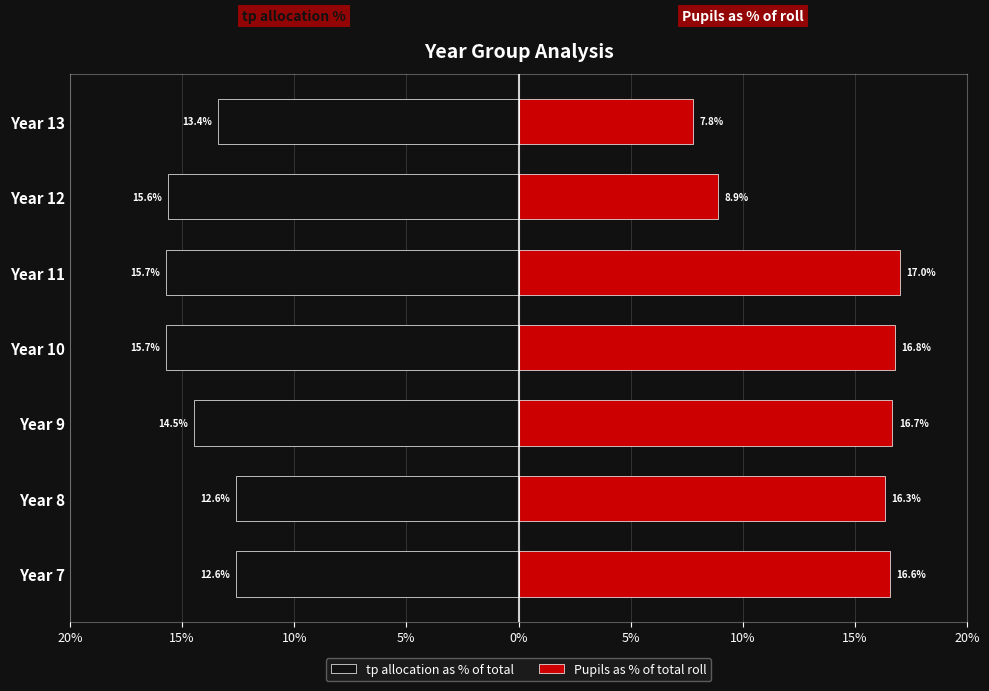

True or false: tp allocation as % of total has a value of -20.1 at Year 7.

False